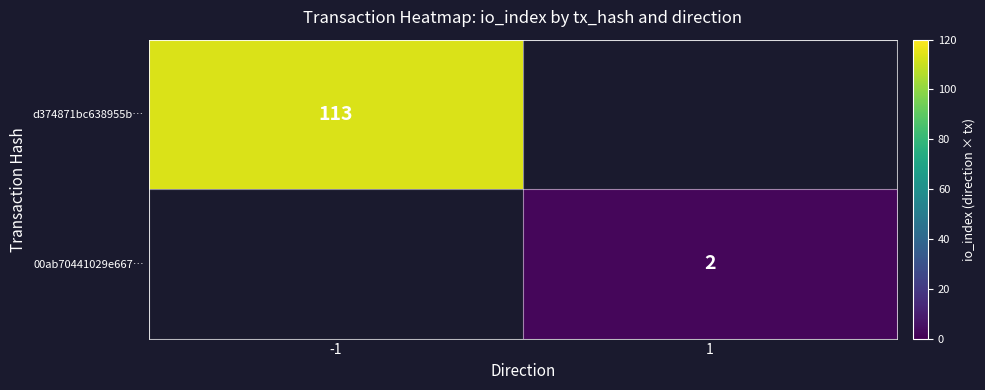

Is it true that 00ab70441029e667… equals 3 at 1?

False